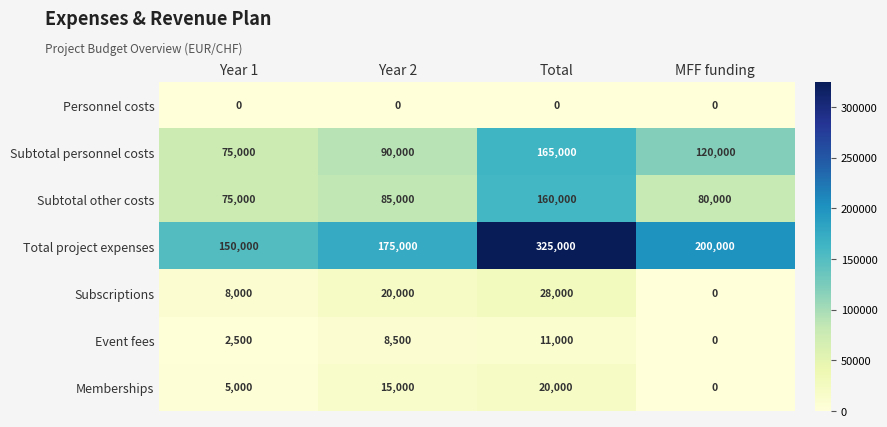

Where is Event fees nearest to the value 5500?

Year 1